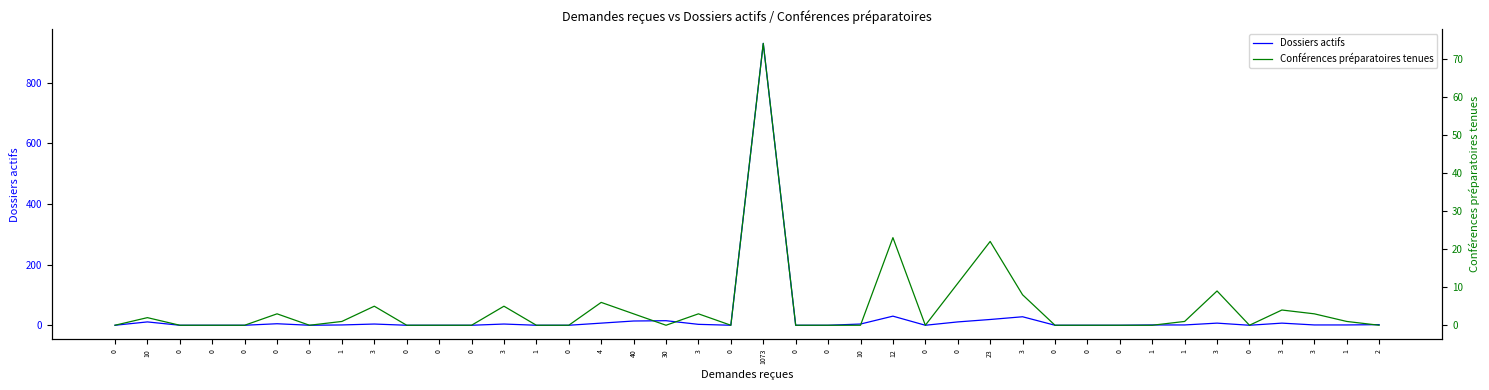

What are all the series names shown in the legend?

Dossiers actifs, Conférences préparatoires tenues